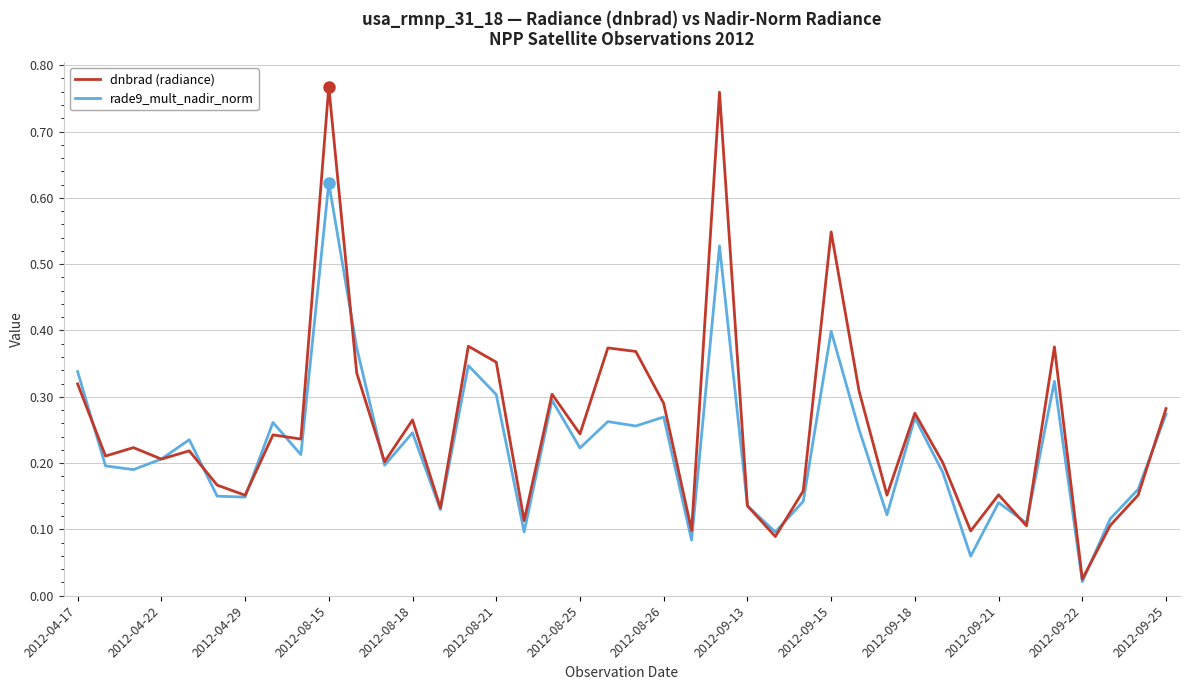

Rank the series by their maximum value, from lowest to highest.

rade9_mult_nadir_norm, dnbrad (radiance)